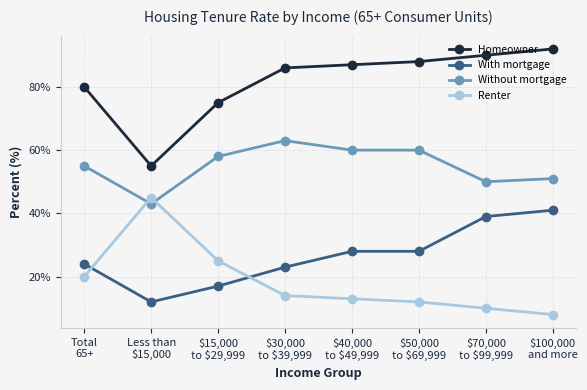

Which category has the lowest value in the With mortgage series?

Less than
$15,000